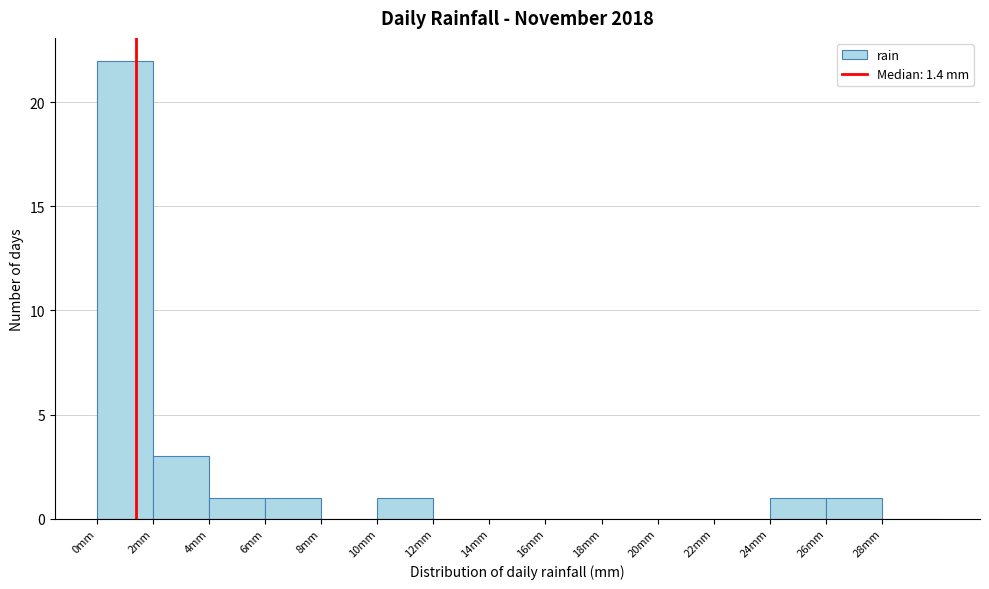

What is the height of the bar covering 4 to 6 on the x-axis? The values are not printed on the chart, so give them approximately, as read against the axis.

1